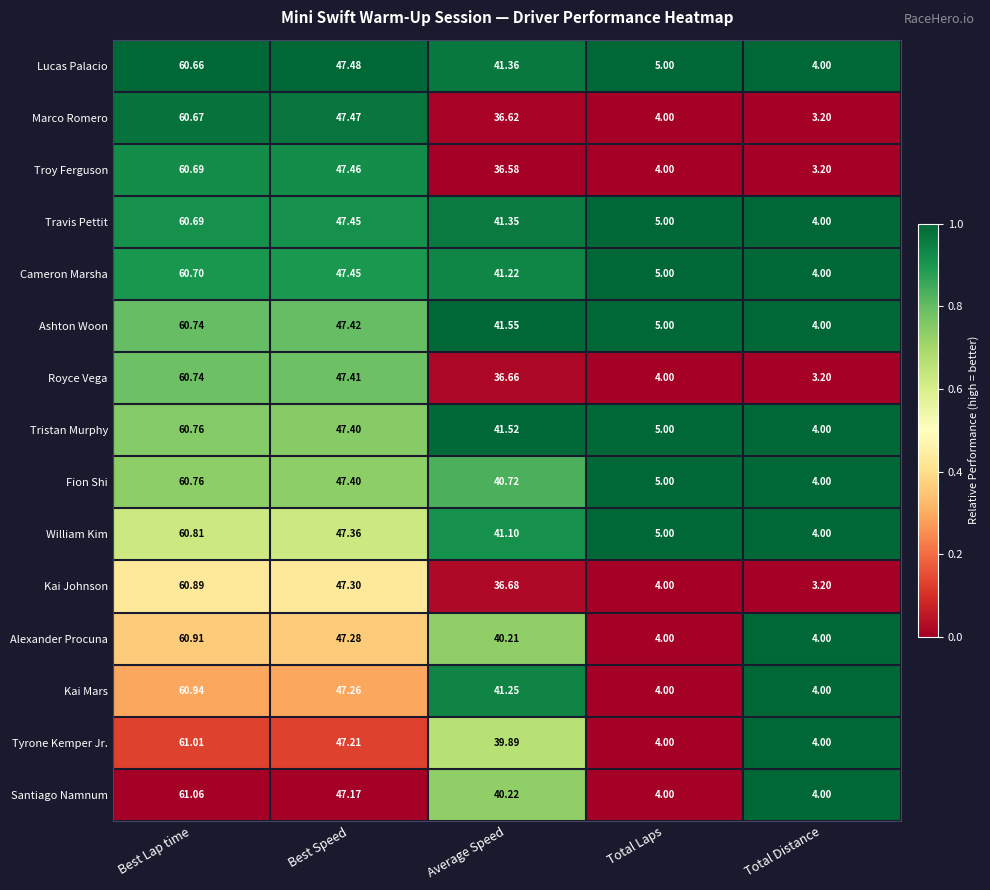

At Average Speed, list the series in order from smallest to largest.

Troy Ferguson, Marco Romero, Royce Vega, Kai Johnson, Tyrone Kemper Jr., Alexander Procuna, Santiago Namnum, Fion Shi, William Kim, Cameron Marsha, Kai Mars, Travis Pettit, Lucas Palacio, Tristan Murphy, Ashton Woon